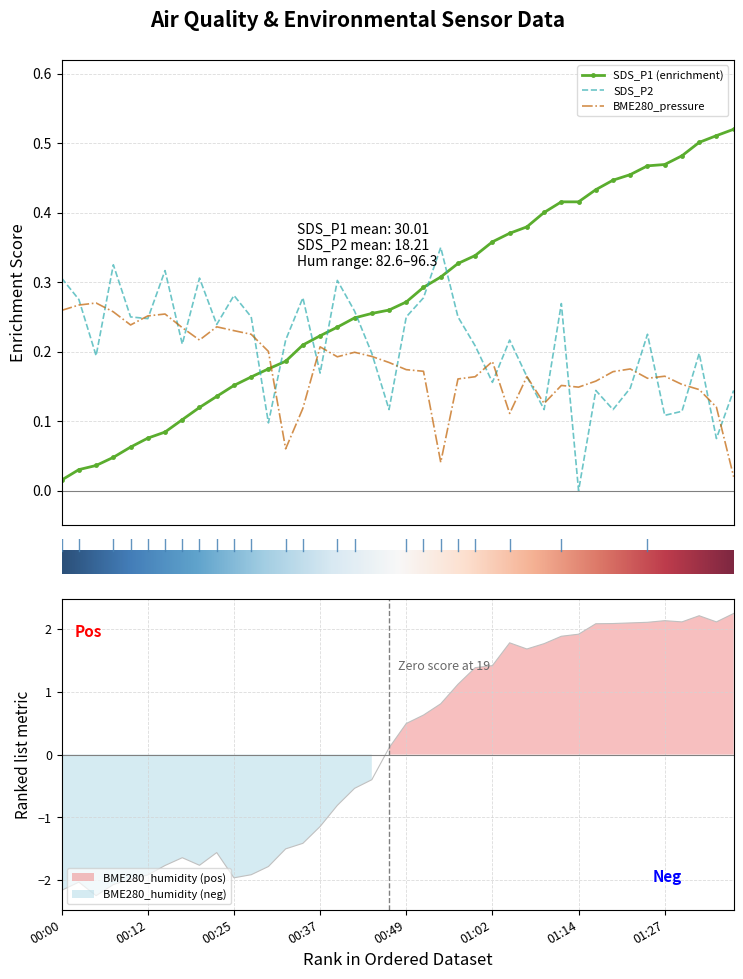

How many intersections are there between SDS_P2 and SDS_P1 (enrichment)?

7